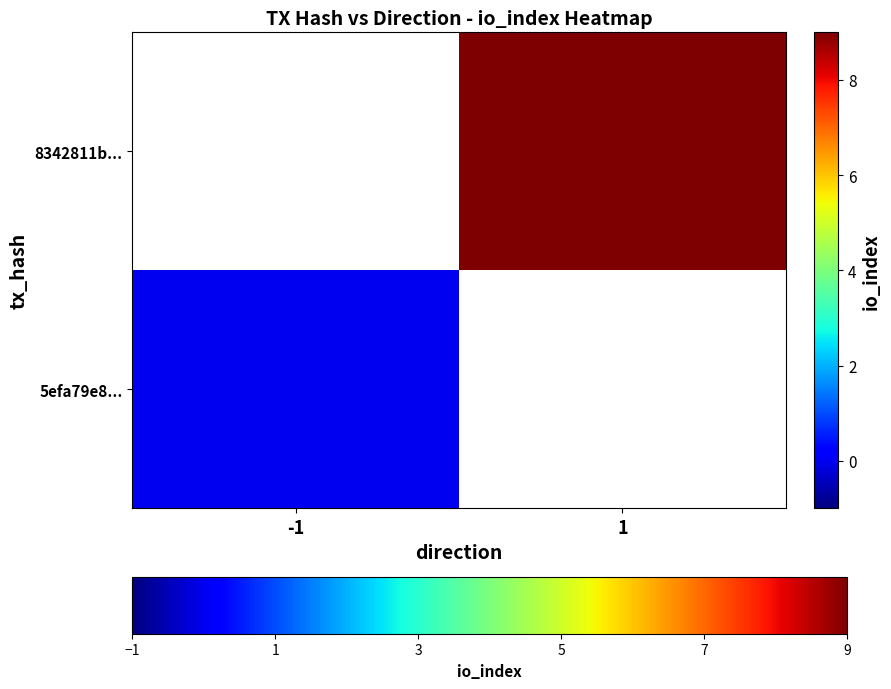

Rank the series at 1 from highest to lowest value.

5efa79e8..., 8342811b...